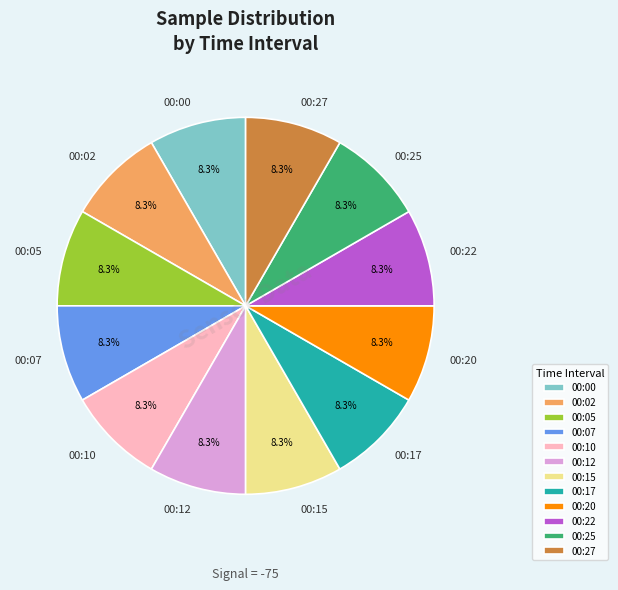

True or false: 00:25 accounts for 8% of the total.

True